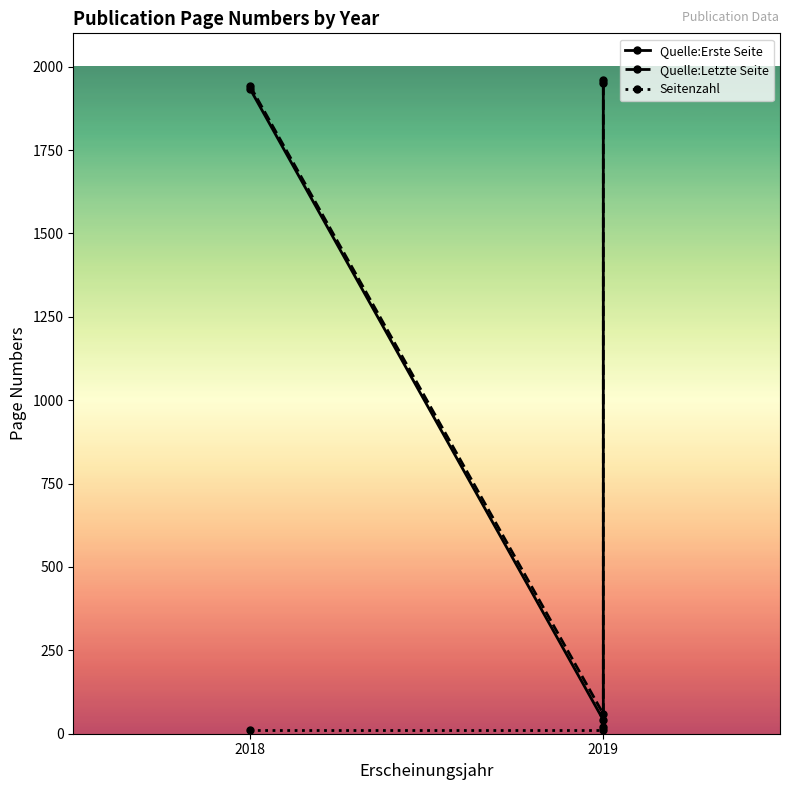

What is the label of the 2nd point from the left?

2019